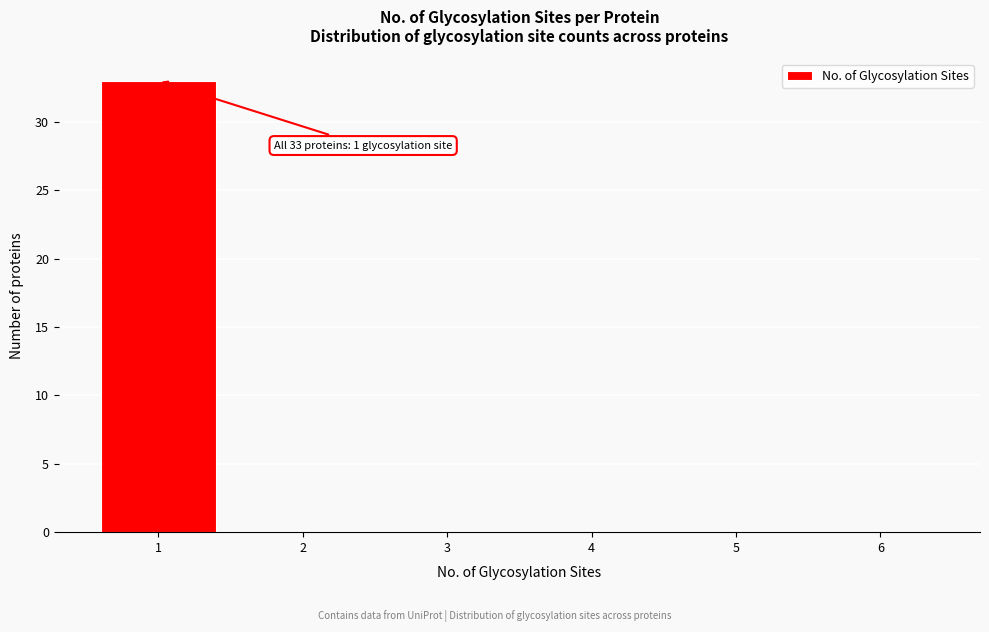

Reading left to right, extract all data points from this chart.

1=33	2=0	3=0	4=0	5=0	6=0